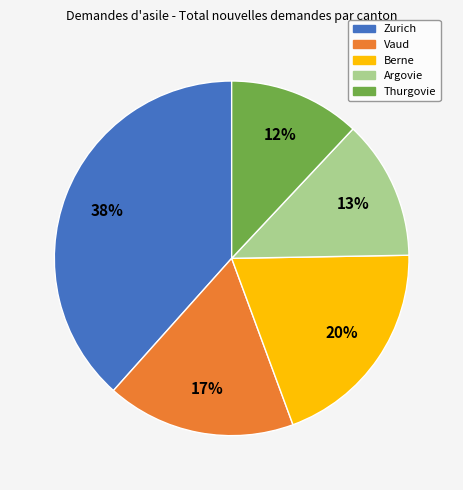

To the nearest percent, what portion does Thurgovie represent?

12%